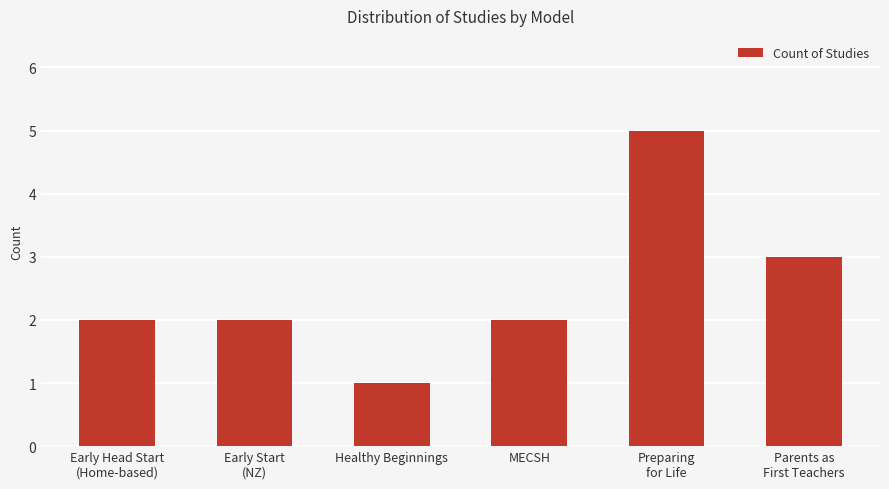

Reading left to right, list all the values displayed in this chart.

2	2	1	2	5	3